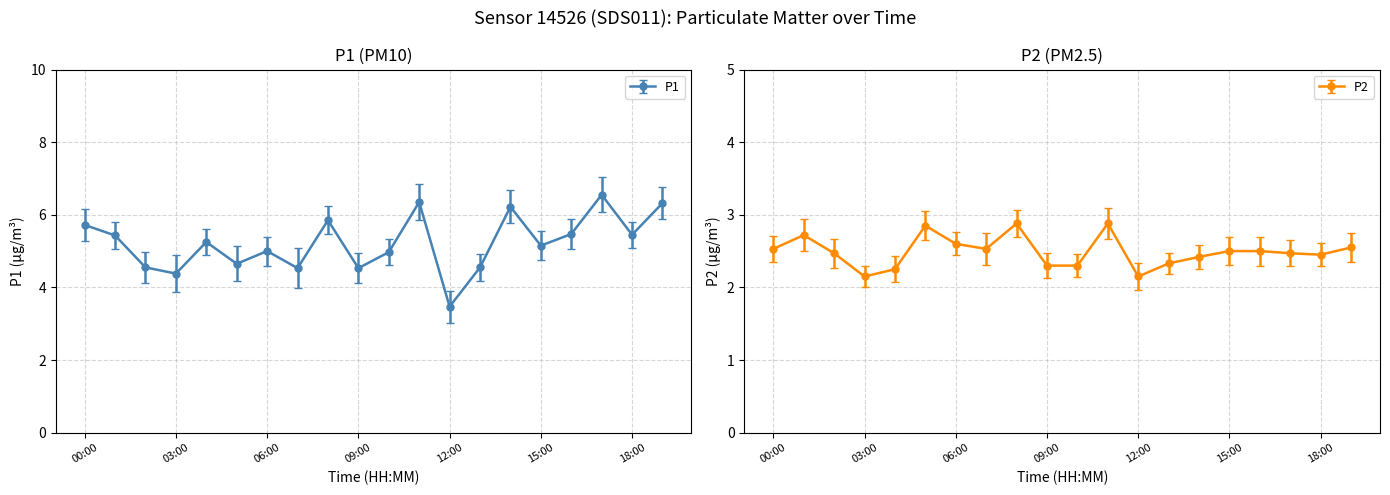

Does the chart display data point markers on the line(s)?

Yes